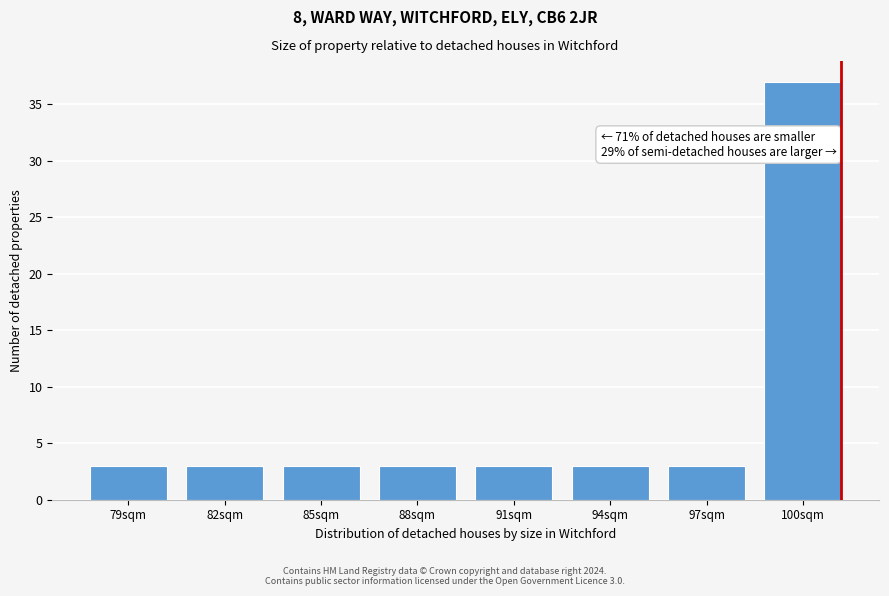

Reading left to right, what are all the values shown in this chart?

3	3	3	3	3	3	3	37